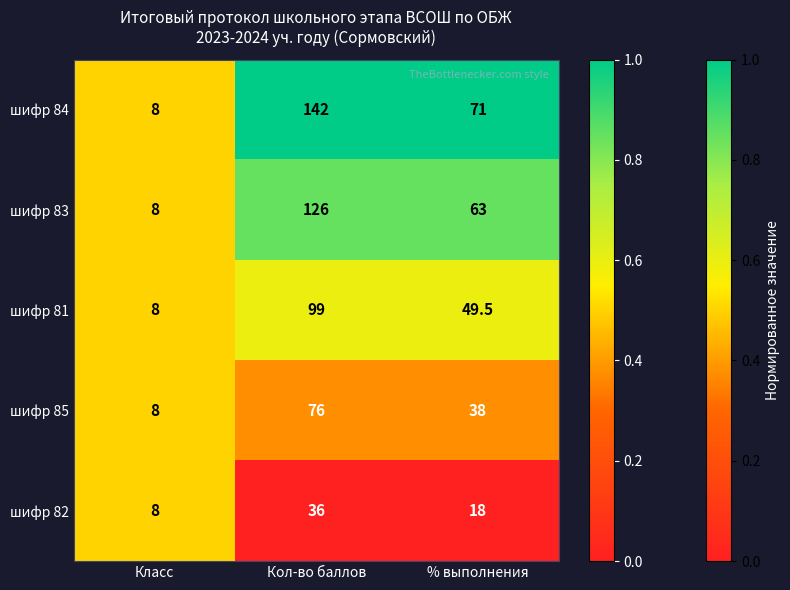

Which series has the largest range (max minus min)?

шифр 84